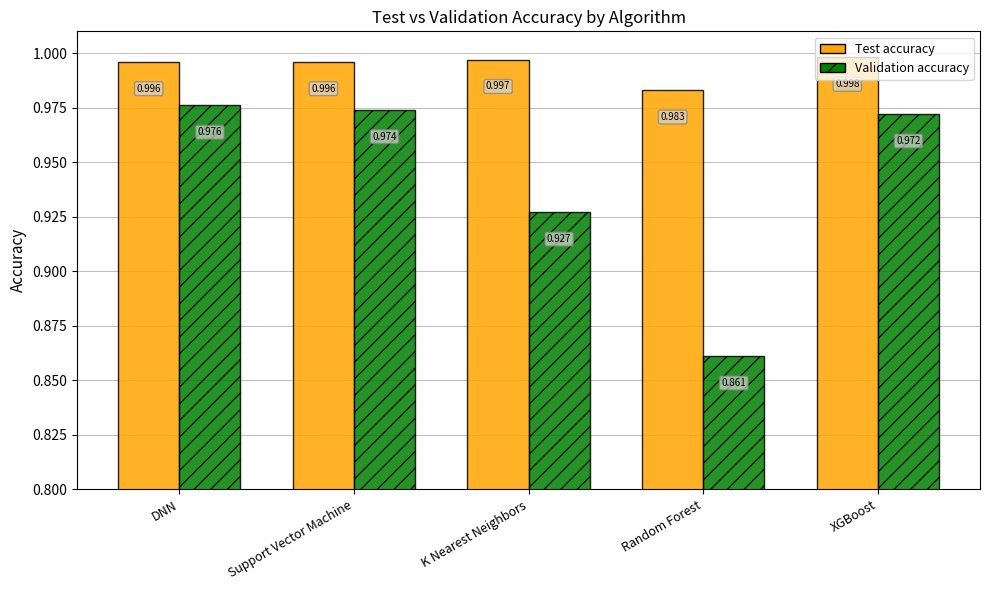

Rank the series by their average value, from lowest to highest.

Validation accuracy, Test accuracy